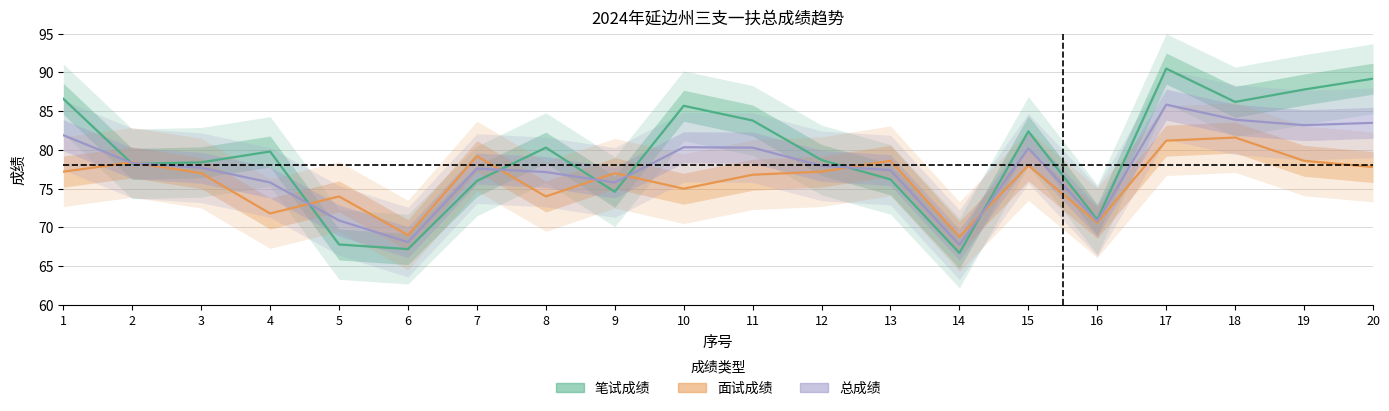

What is the difference between the highest and lowest values at 20?

11.4